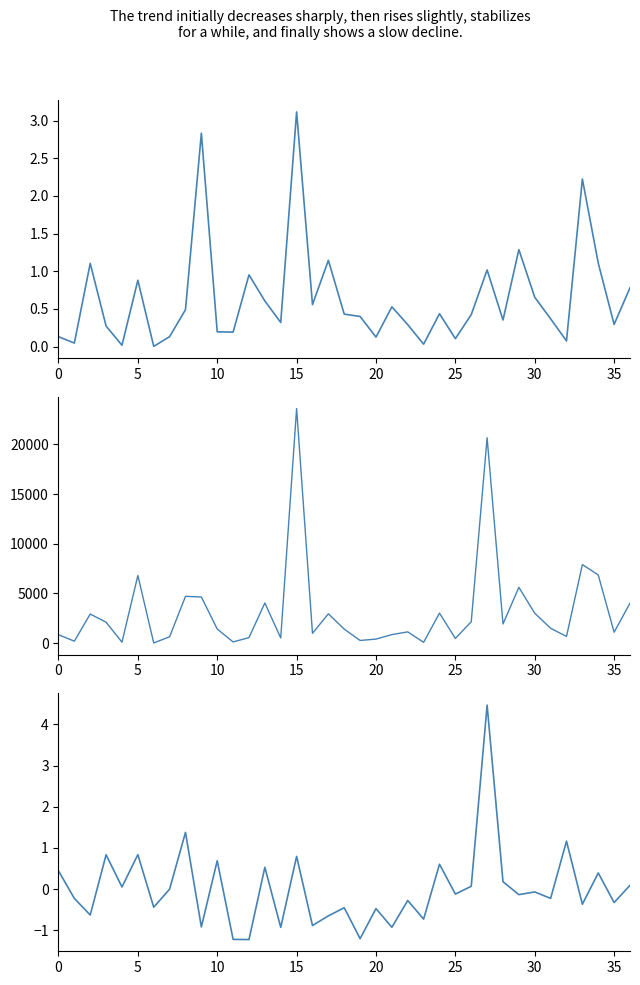

How many lines are shown in the chart?

3